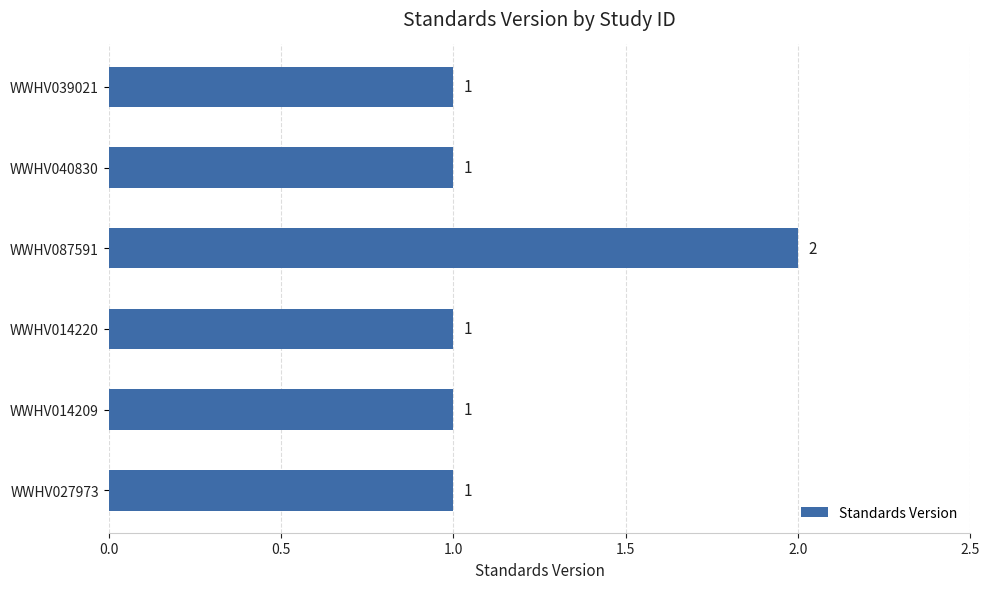

Is it true that the value at WWHV014220 is 1?

True